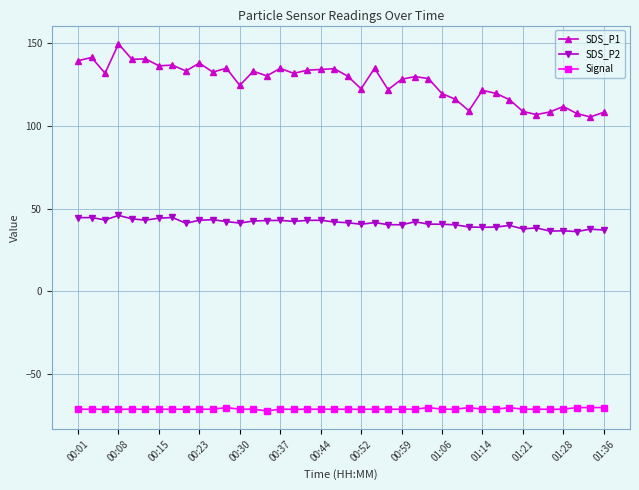

True or false: SDS_P2 and SDS_P1 intersect in this chart.

False